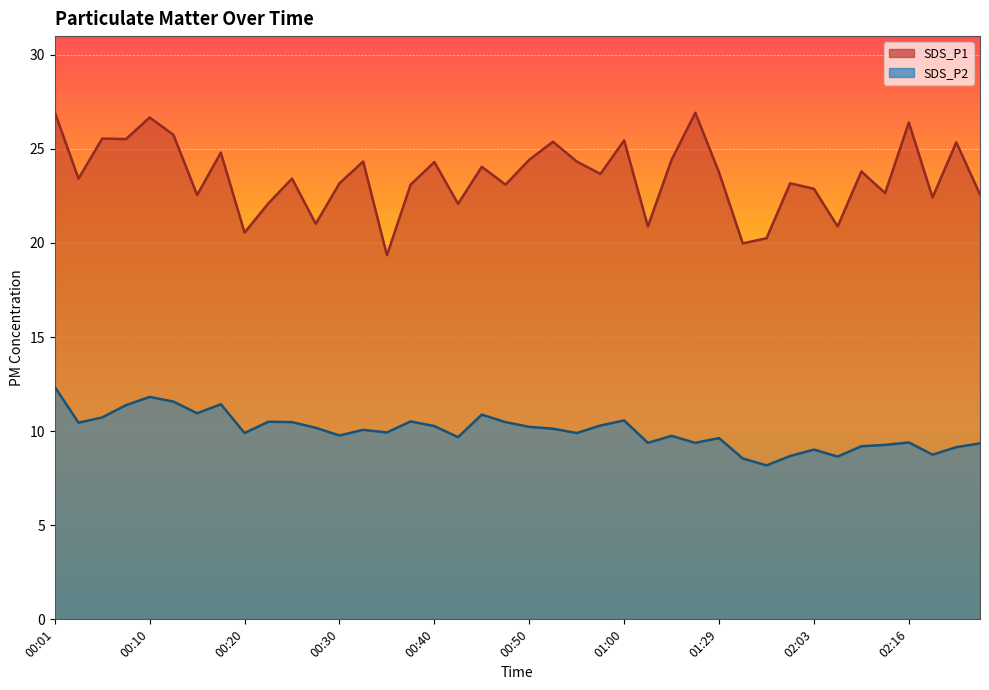

The SDS_P1 series shows 24.1 at 00:45. True or false?

True